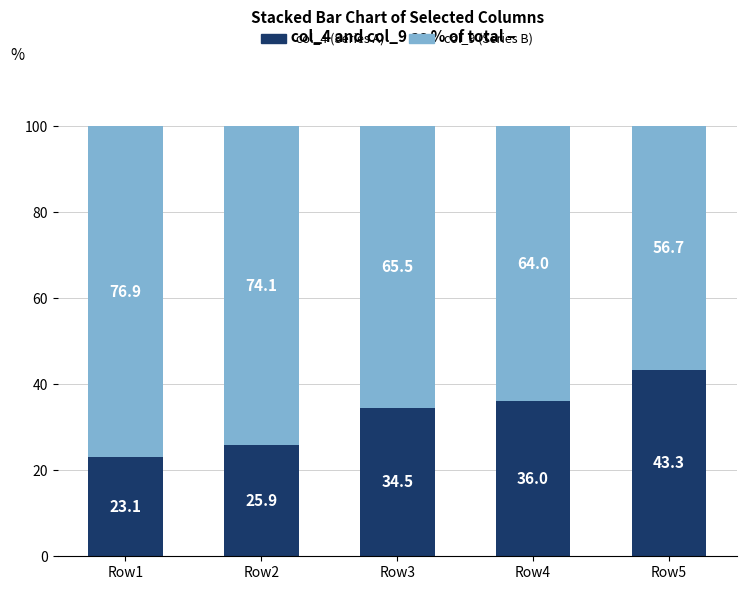

What is the value of the col_4 (Series A) bar at the 5th from the left?

43.3